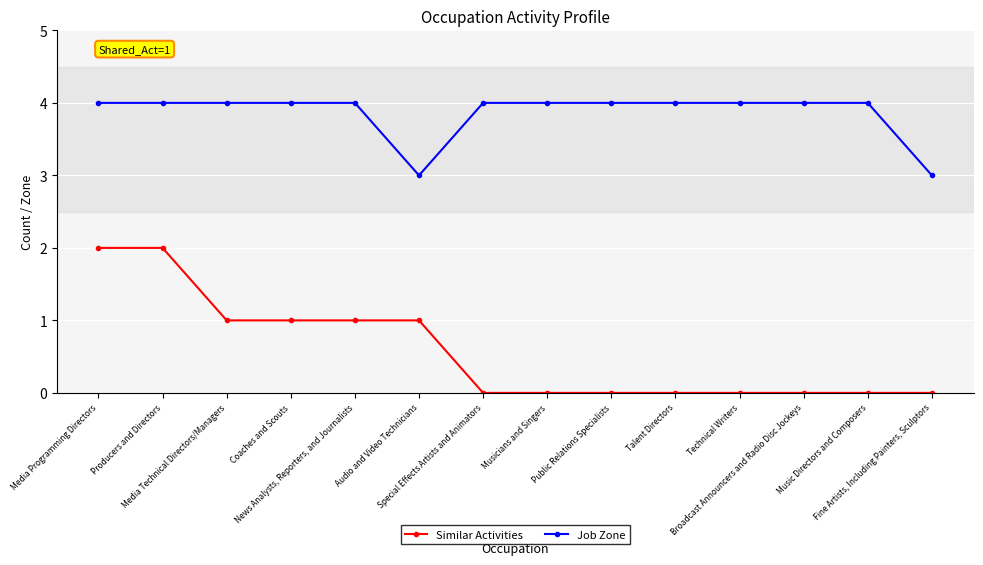

What is the average value of the Job Zone series?

4